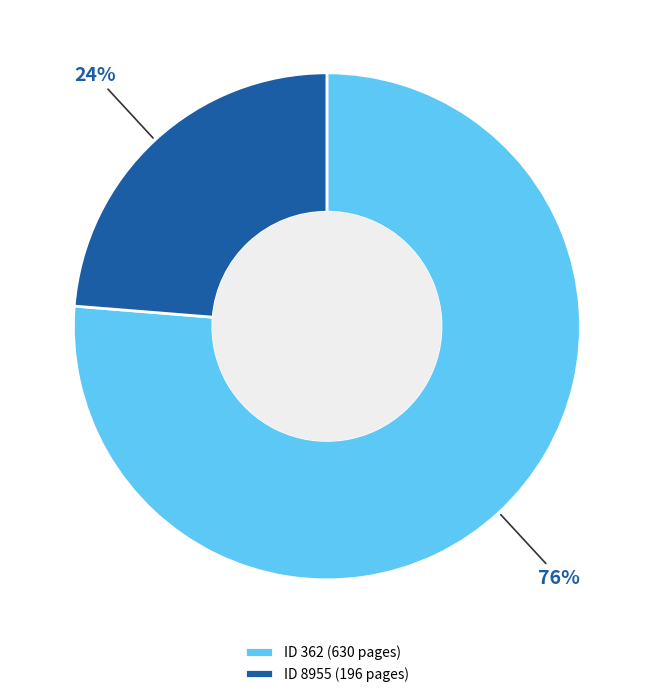

Rank the categories by value from lowest to highest.

ID 8955 (196 pages), ID 362 (630 pages)